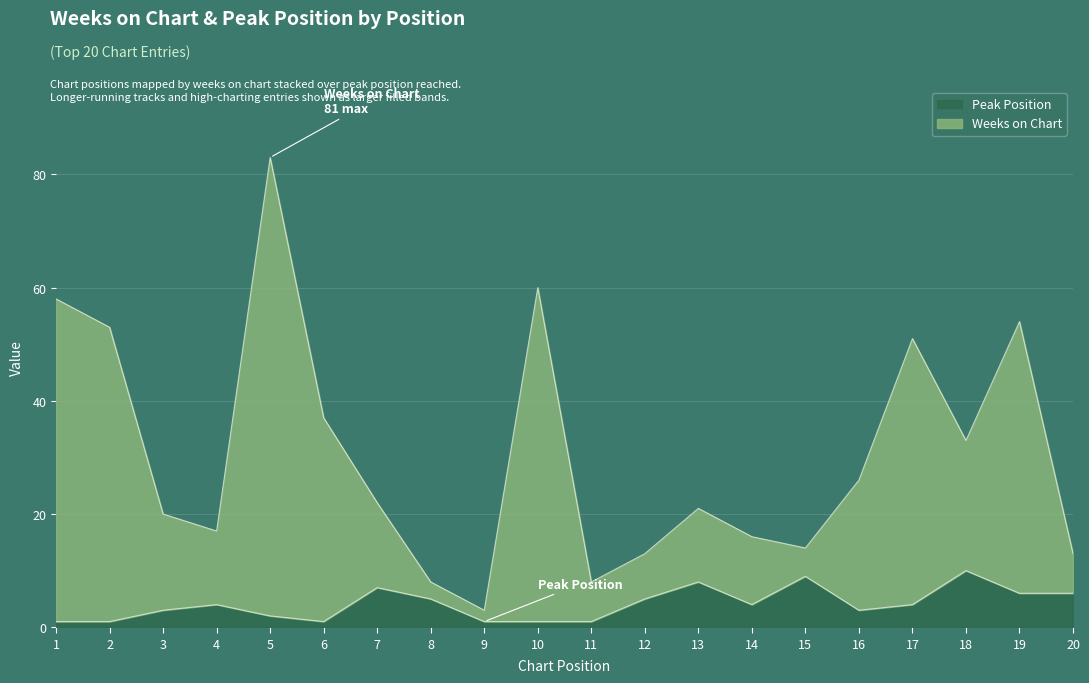

True or false: Peak Position has more than 1 interior local peaks.

True